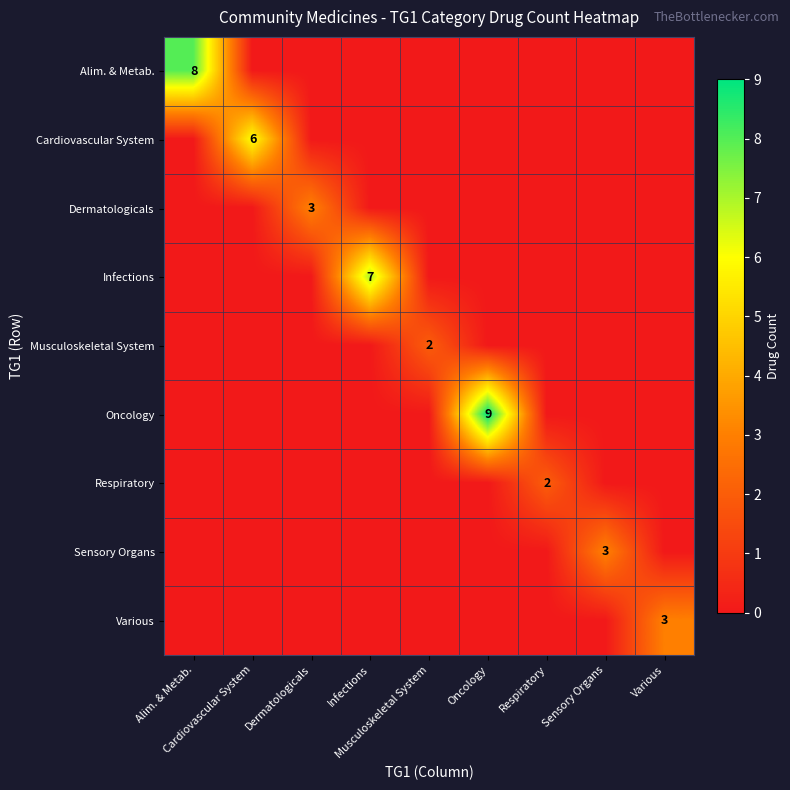

How many values in Alim. & Metab. are above zero?

1